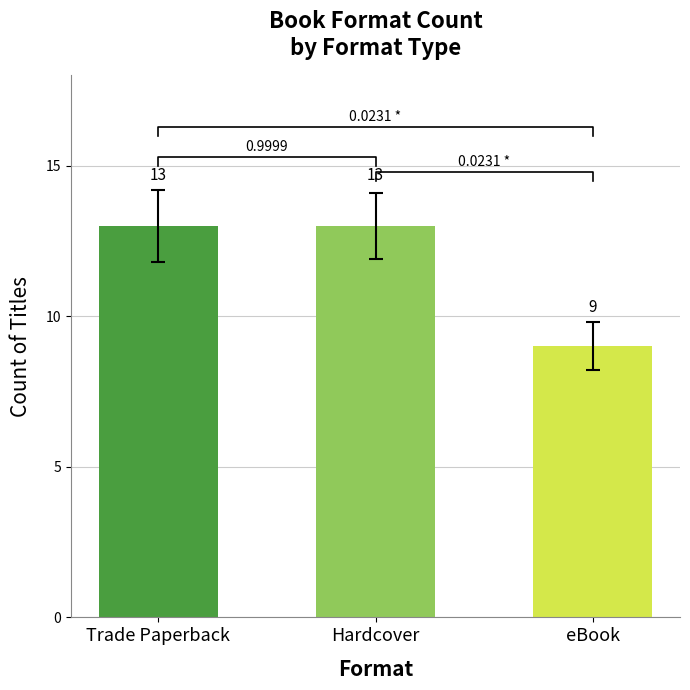

What value does the data have at eBook?

9